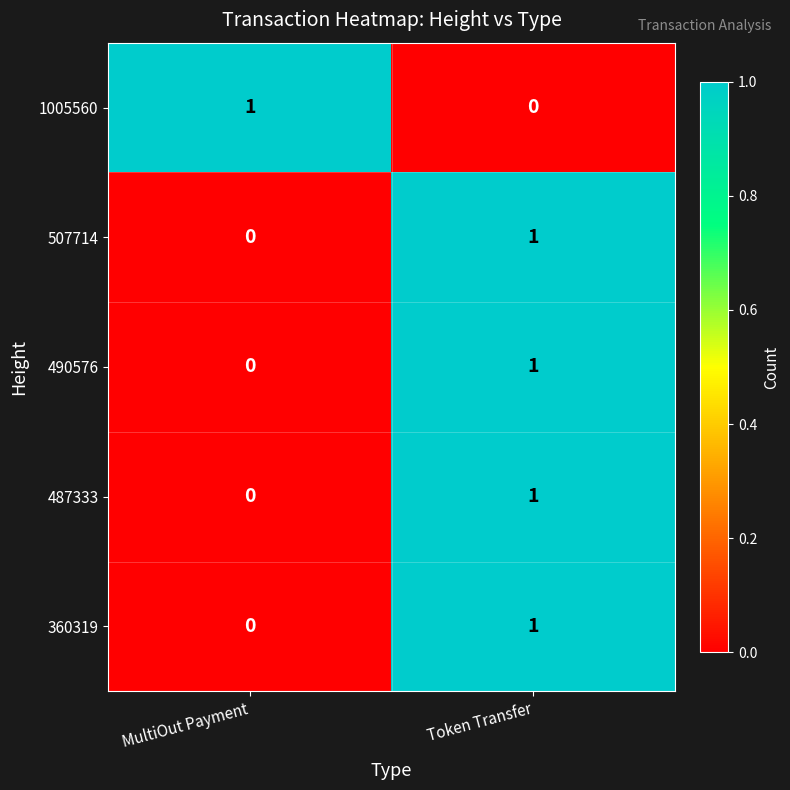

At which label is 487333 closest to 0?

MultiOut Payment